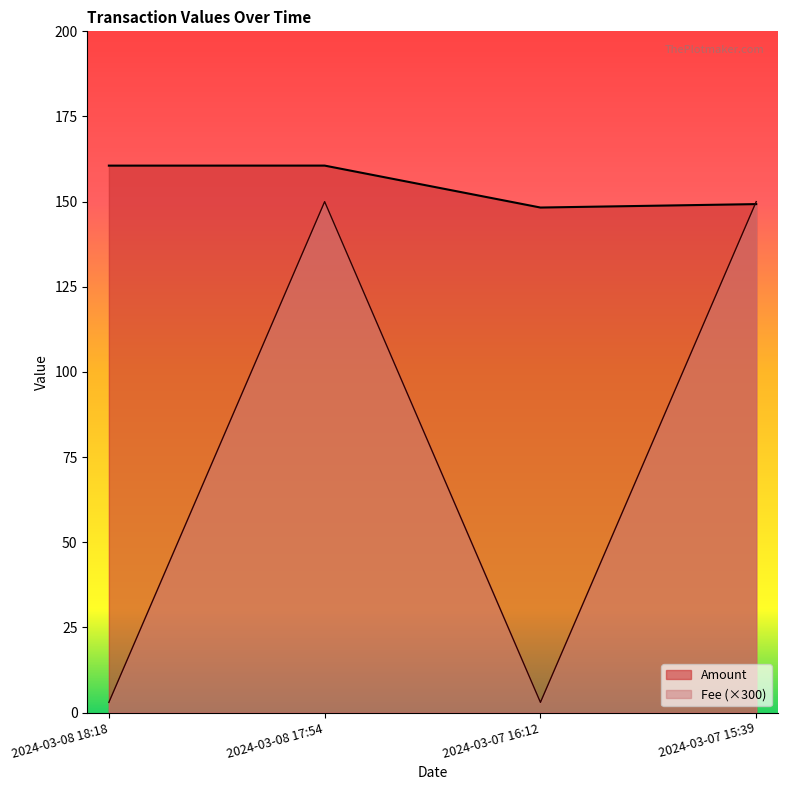

Which series changed the most between 2024-03-08 18:18 and 2024-03-07 16:12?

Amount